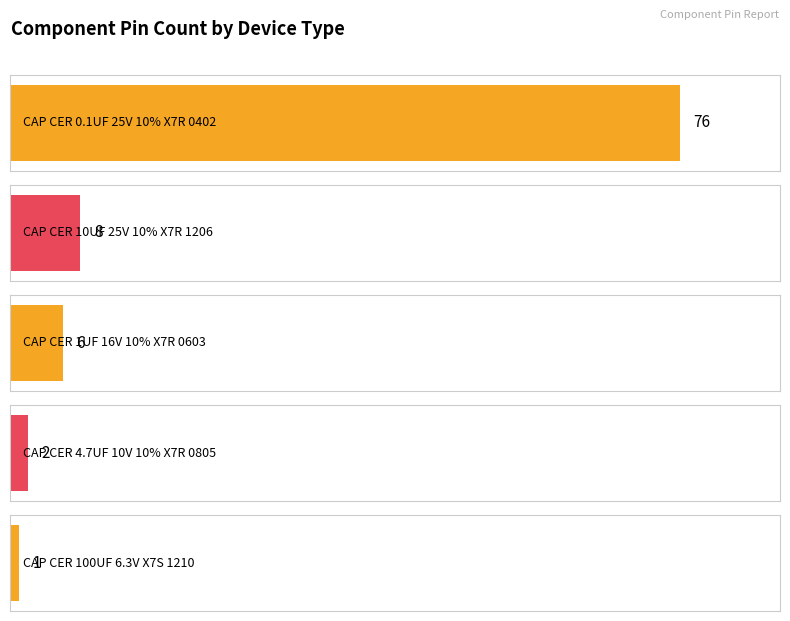

Are the bars grouped side by side (vs. stacked)?

No